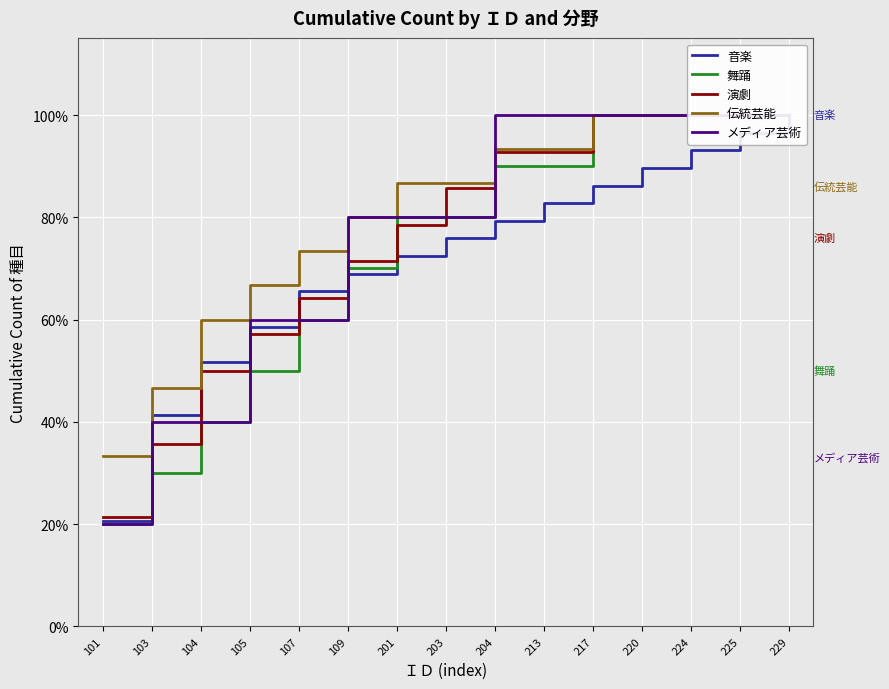

Is this an area chart (filled region under the line)?

No